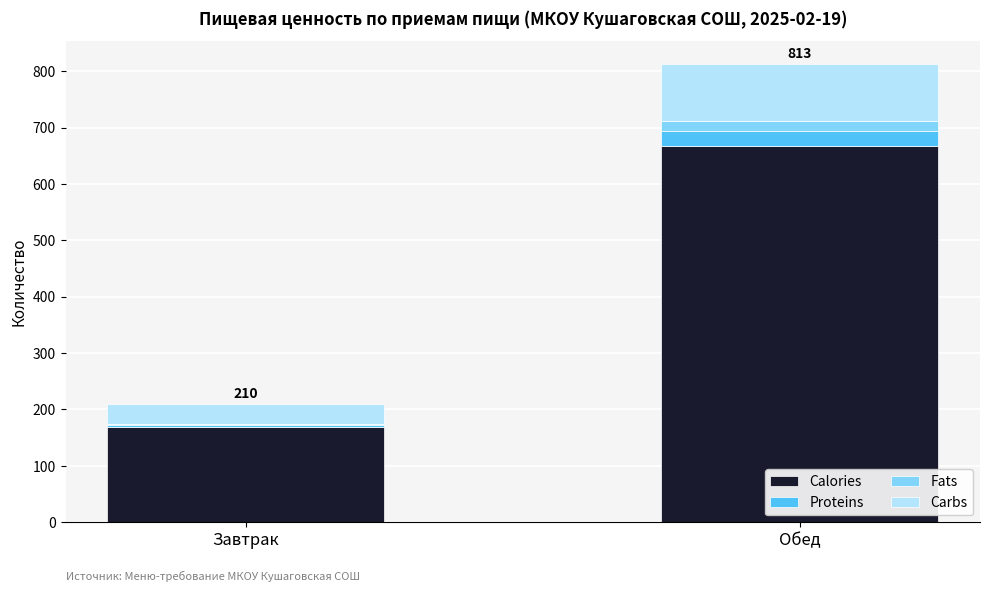

What is the highest value of the Calories series?

668